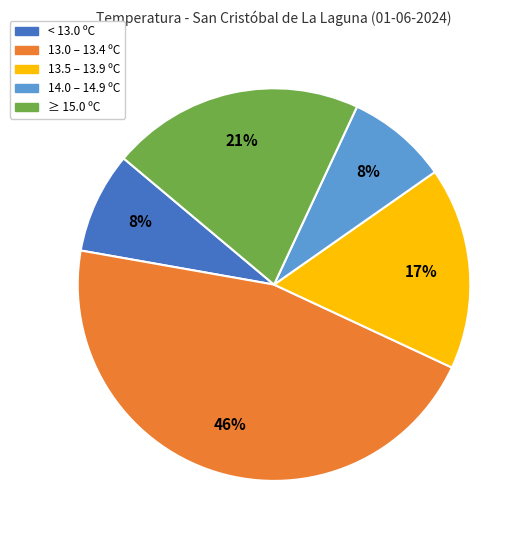

Does any single category account for the majority?

No